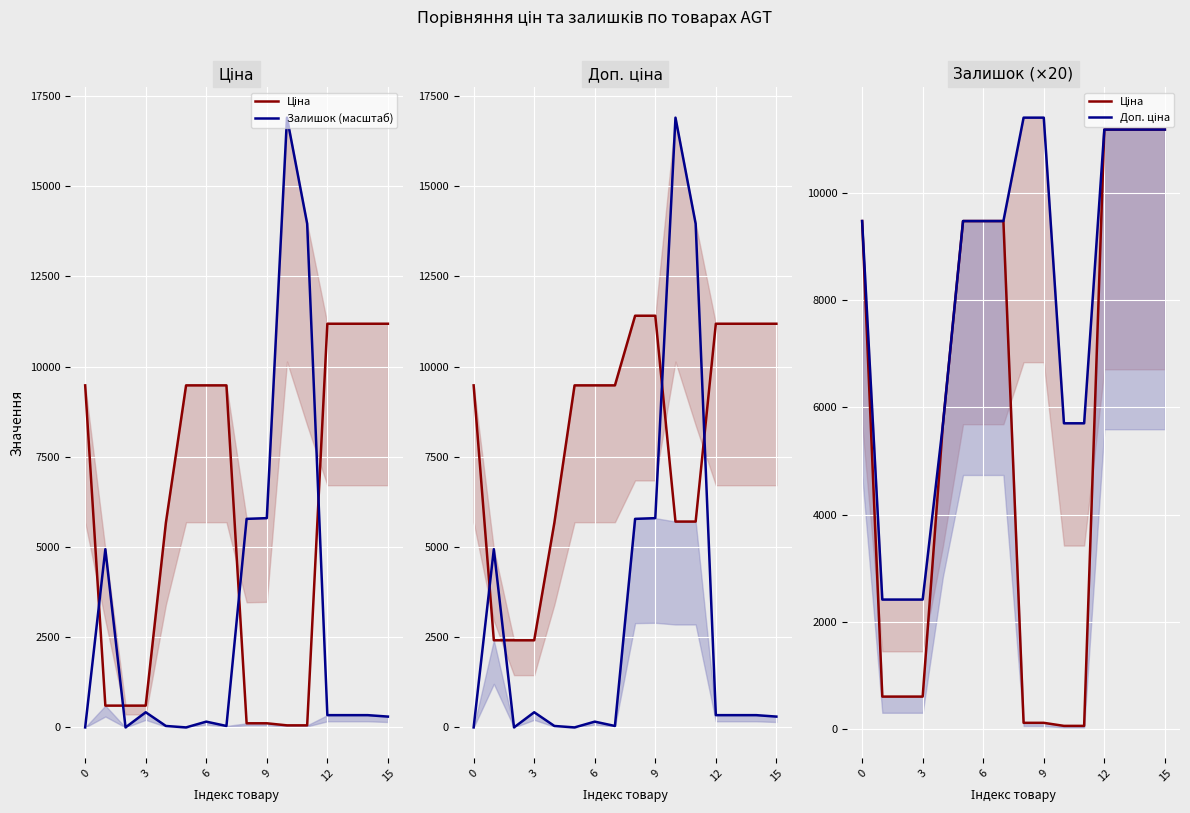

True or false: Ціна has more than 0 points higher than both neighbors.

False